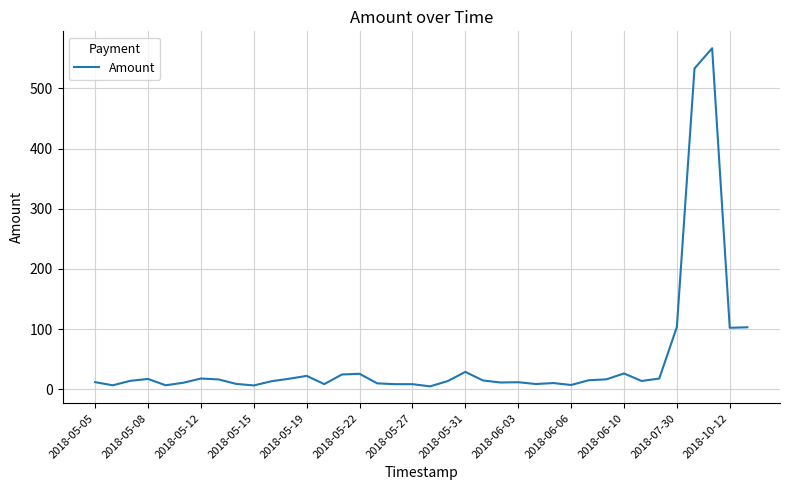

What is the difference between the maximum and minimum values?

561.7